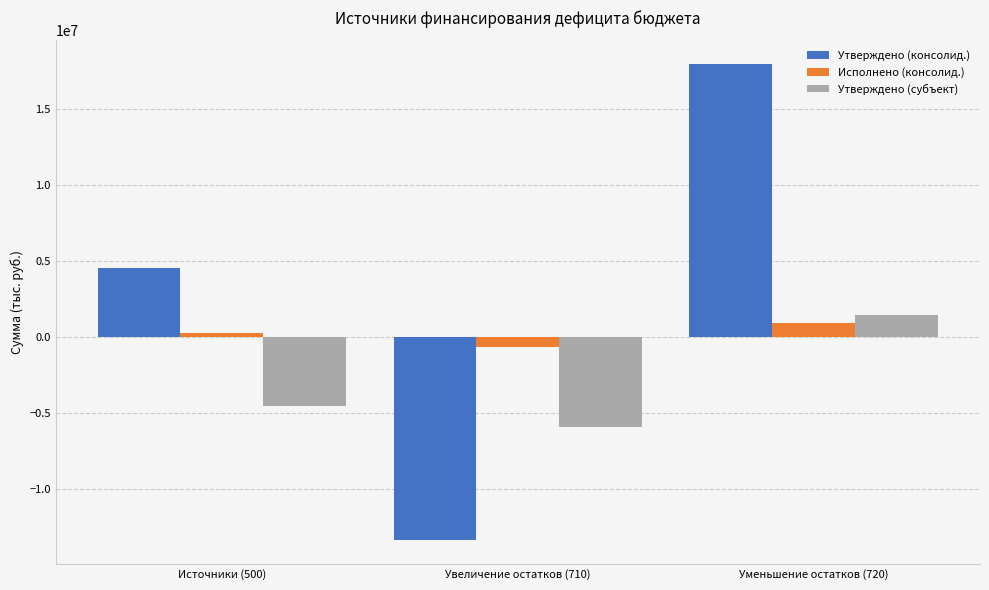

At how many categories does at least one series exceed 1319557?

2